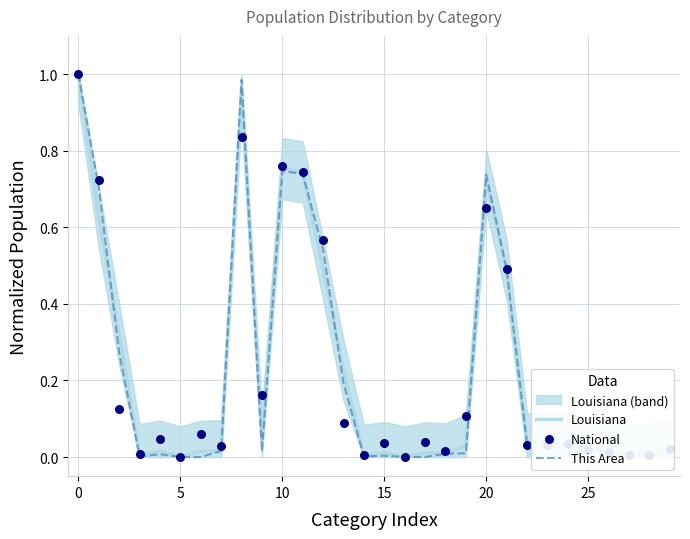

What are all the series names shown in the legend?

Louisiana, This Area, National